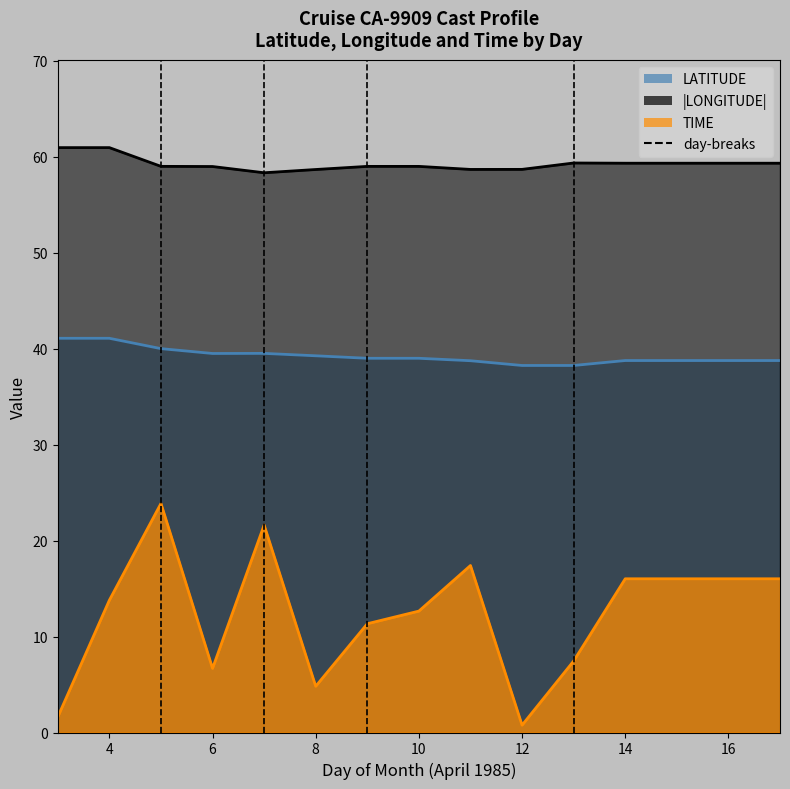

What is the sum of all LATITUDE values?

588.6